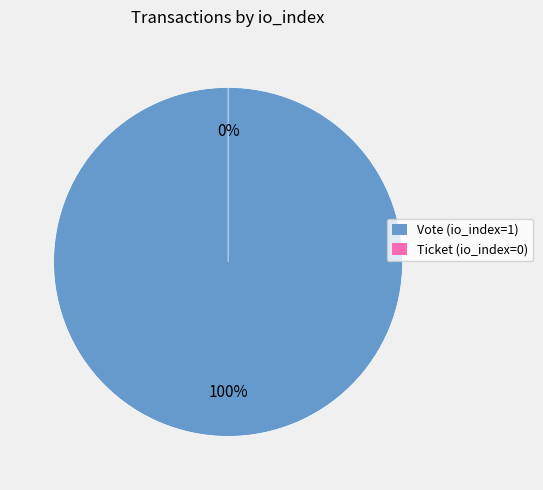

Which slice is the largest?

Vote